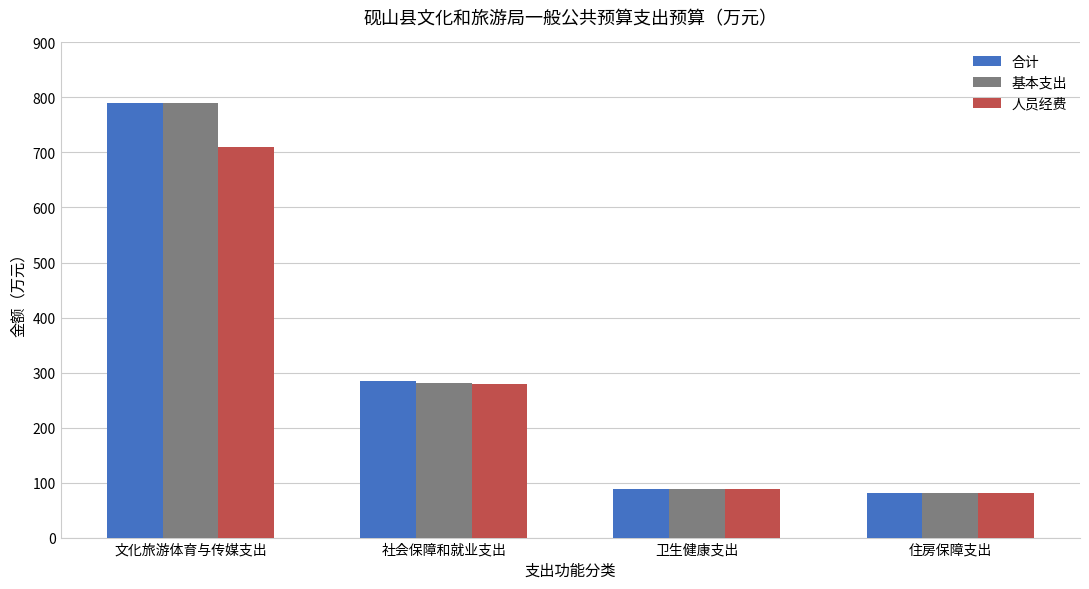

Reading right to left, transcribe all the data shown in this chart.

合计: 住房保障支出=80.5	卫生健康支出=89.0	社会保障和就业支出=285.2	文化旅游体育与传媒支出=789.1
基本支出: 住房保障支出=80.5	卫生健康支出=89.0	社会保障和就业支出=280.3	文化旅游体育与传媒支出=789.1
人员经费: 住房保障支出=80.5	卫生健康支出=89.0	社会保障和就业支出=278.8	文化旅游体育与传媒支出=709.7